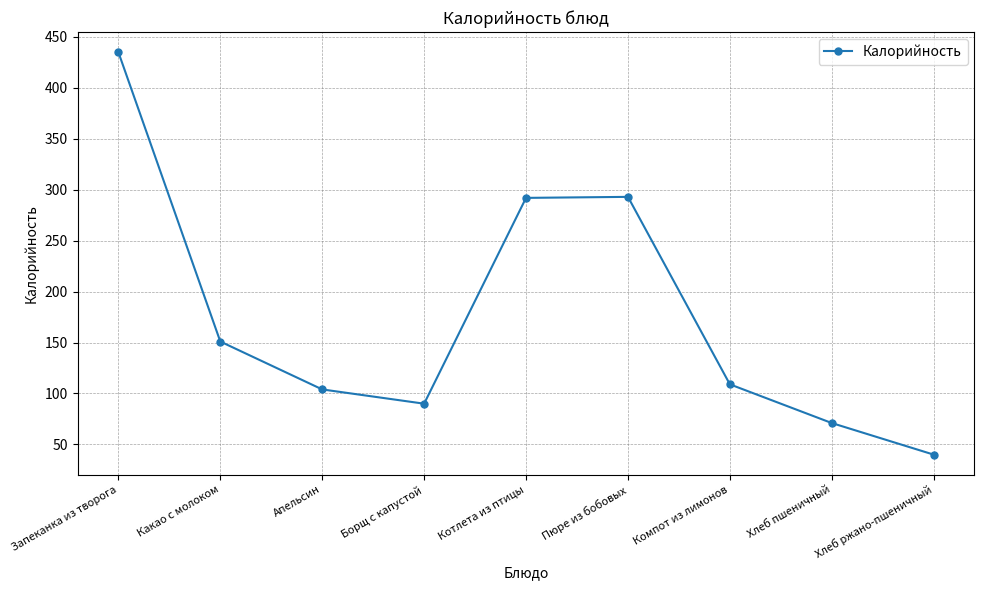

Which has a higher value, Котлета из птицы or Хлеб ржано-пшеничный?

Котлета из птицы